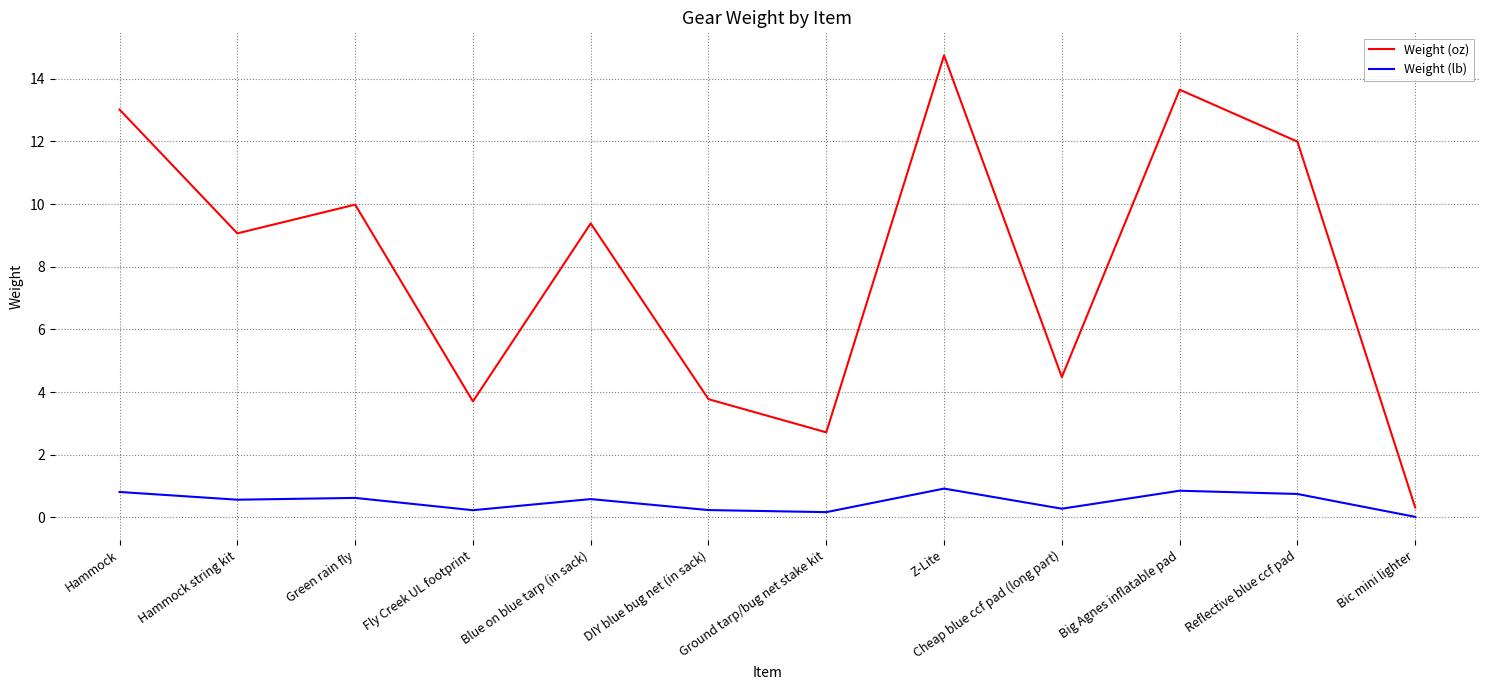

What is the difference between the maximum and minimum values in the Weight (oz) series?

14.4